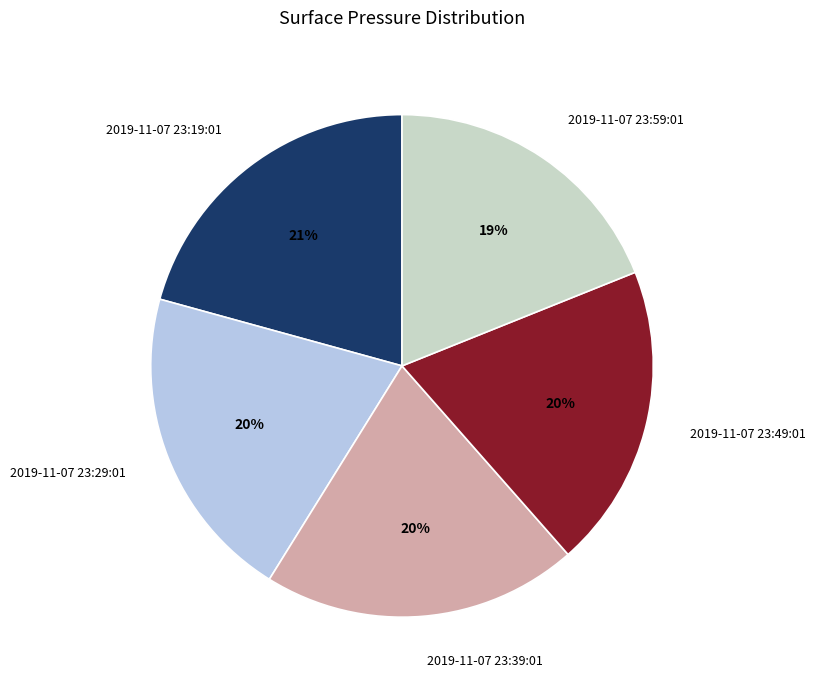

To the nearest percent, what is the combined percentage of 2019-11-07 23:19:01 and 2019-11-07 23:29:01?

41%